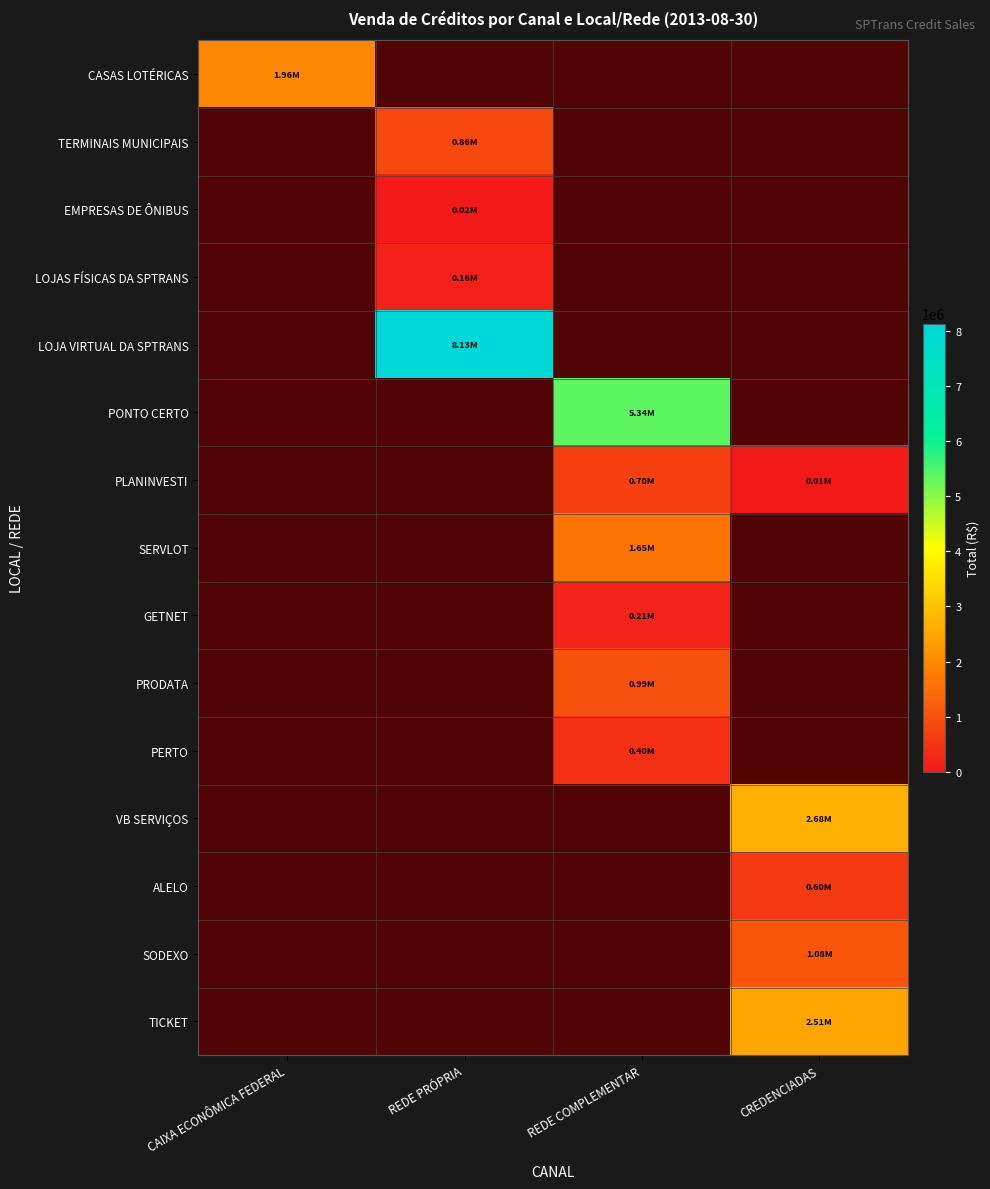

Which series has the largest range (max minus min)?

TERMINAIS MUNICIPAIS